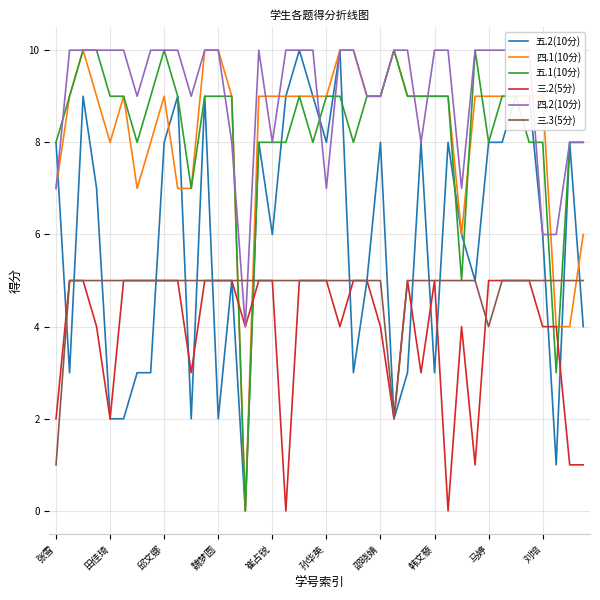

Is it true that 五.2(10分) equals 3 at 魏梦圆?

False